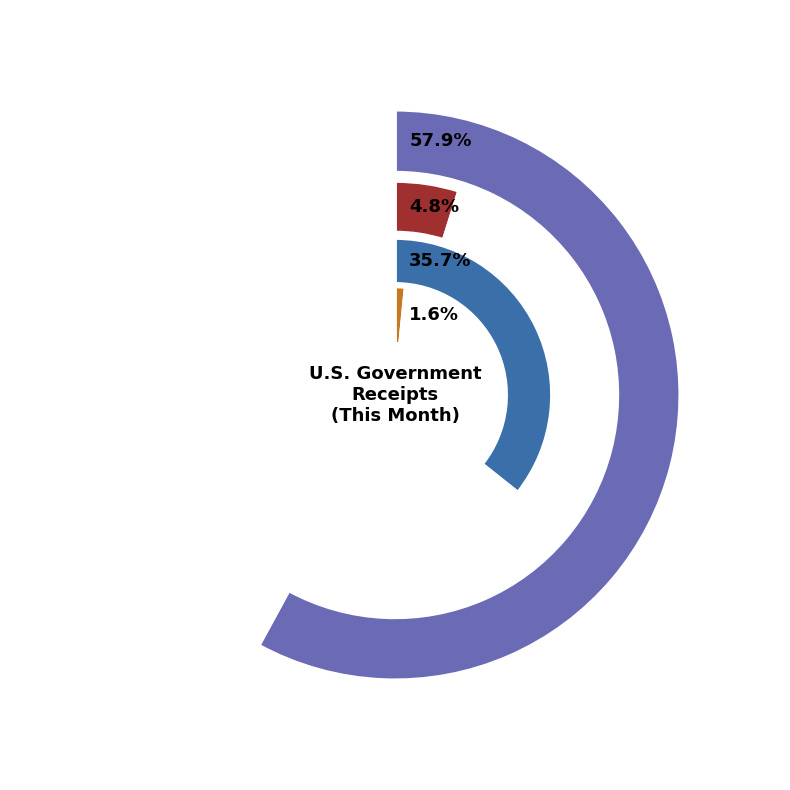

What percentage do Excise Taxes and Social Insurance and Retirement together represent?

37.0%